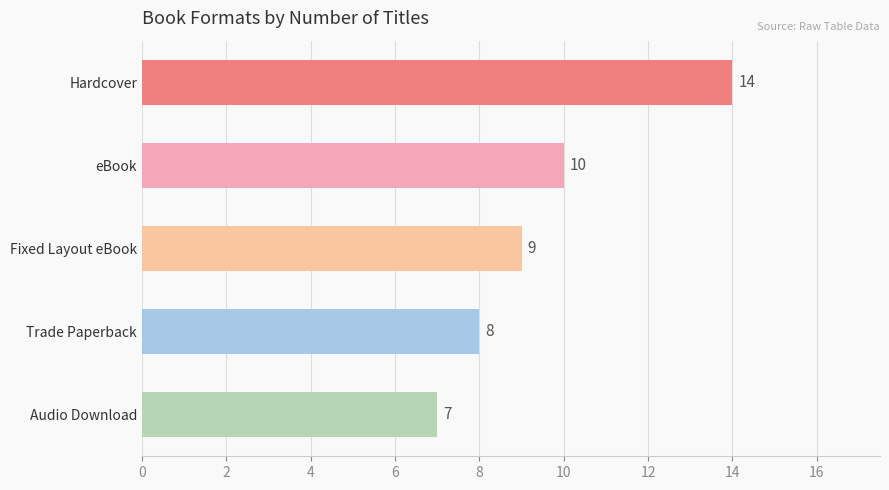

What position from the top is Hardcover?

1